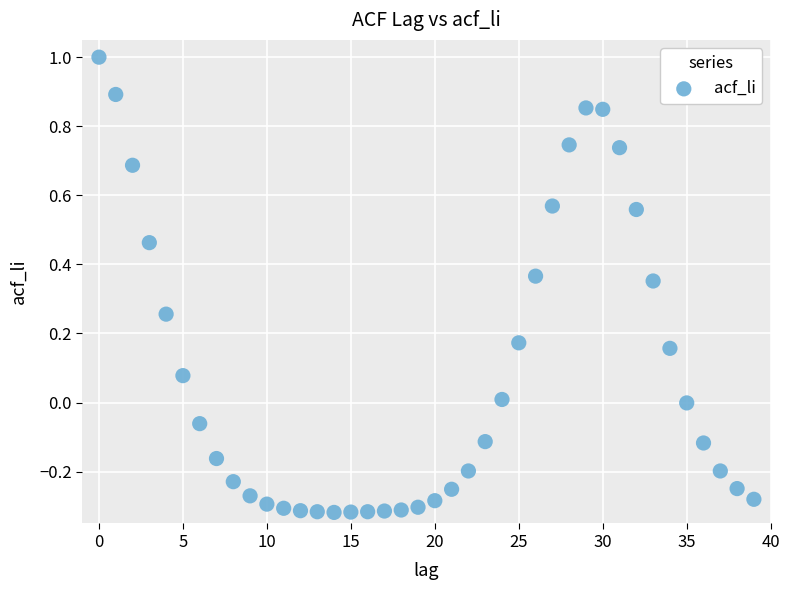

What is the range of Y values (max minus min)?

1.3